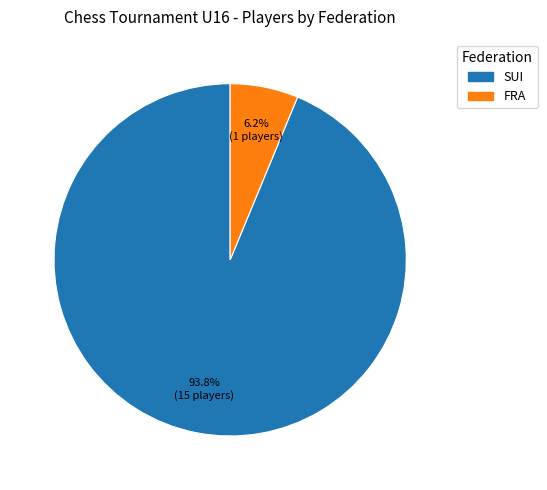

Between FRA and SUI, which is larger?

SUI